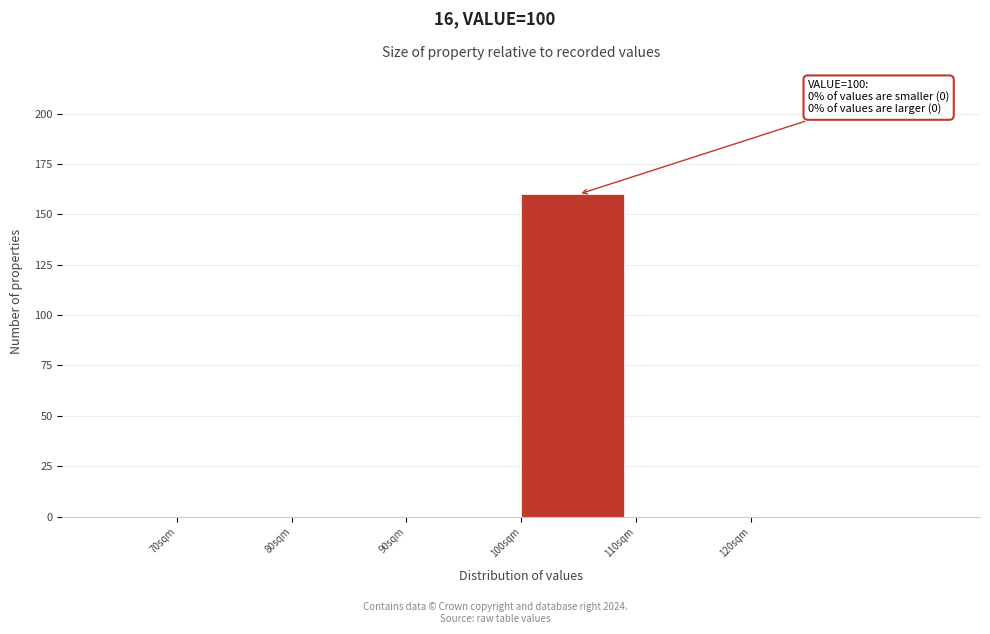

Over which range of the x-axis is the bar tallest?

100 to 110